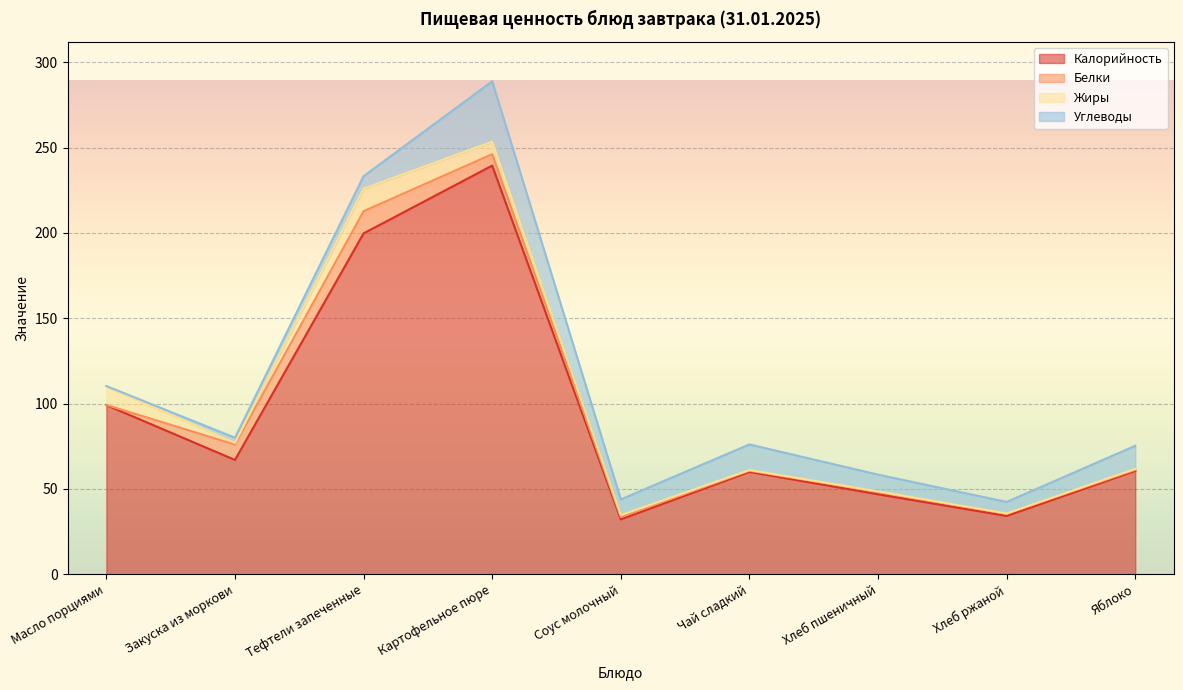

Where is the first local maximum for Жиры?

Тефтели запеченные